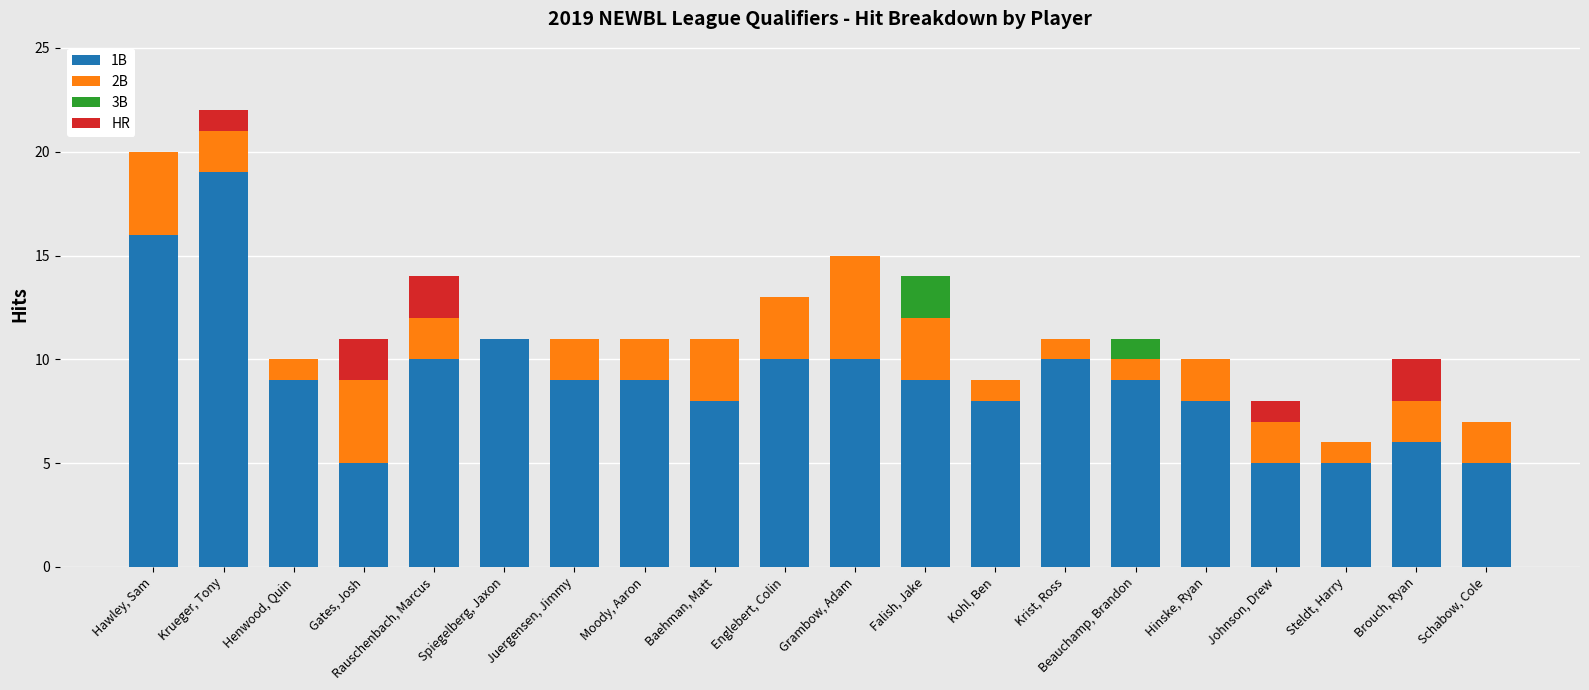

What is the total value across all series at Beauchamp, Brandon?

11